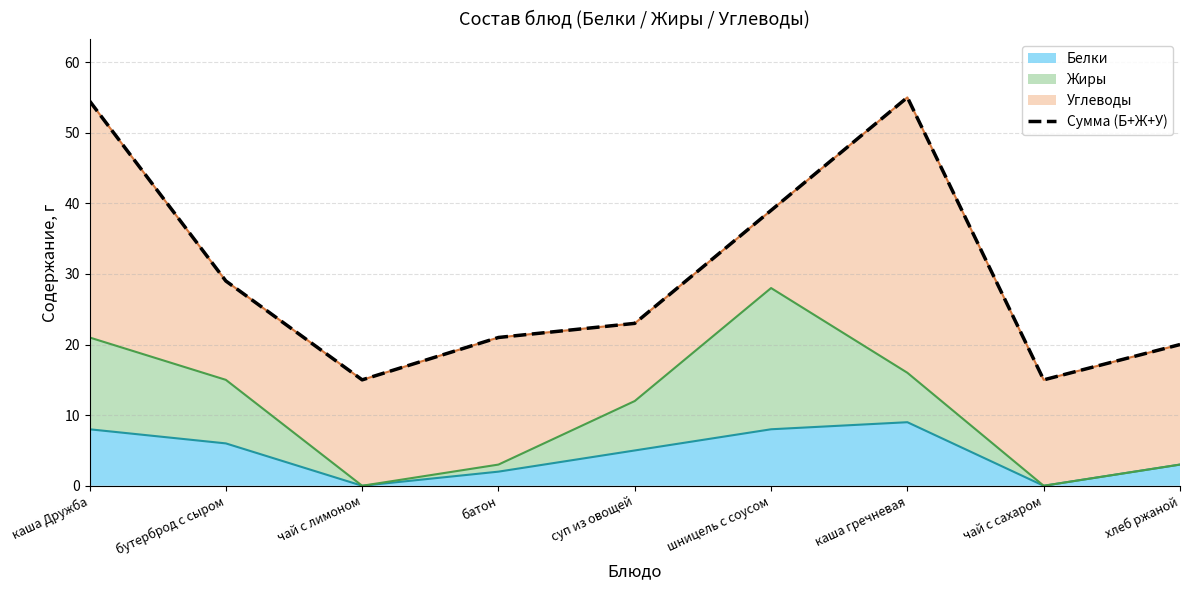

What is the label of the 6th point from the right?

батон